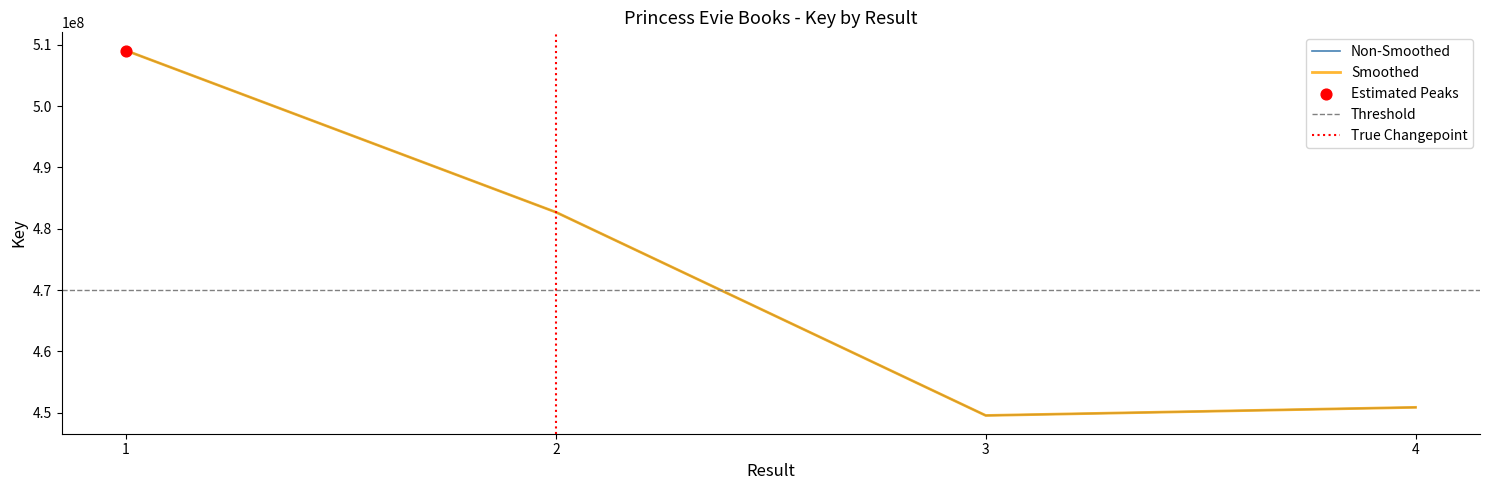

What is the ratio of the value at 2 to the value at 1?

0.9